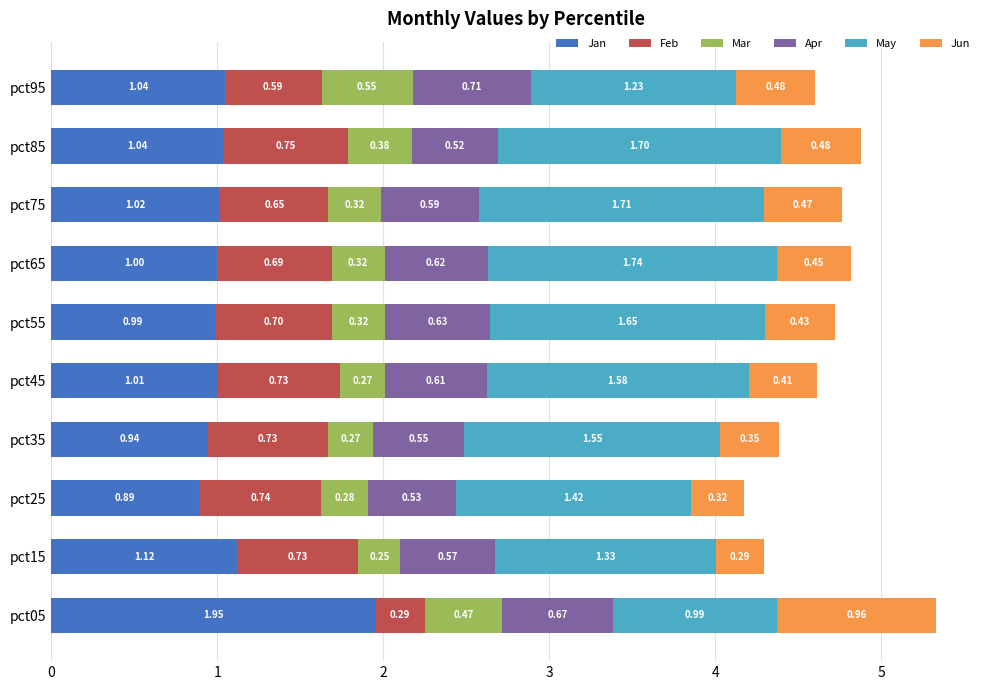

What is the total value across all series at pct45?

4.6